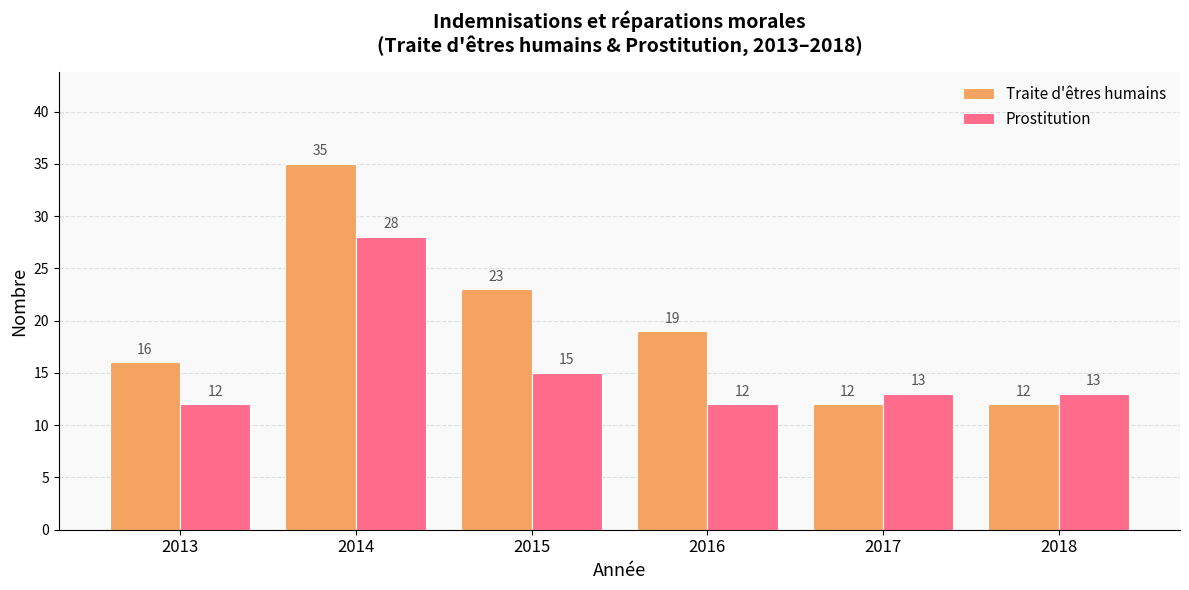

Are the bars horizontal?

No